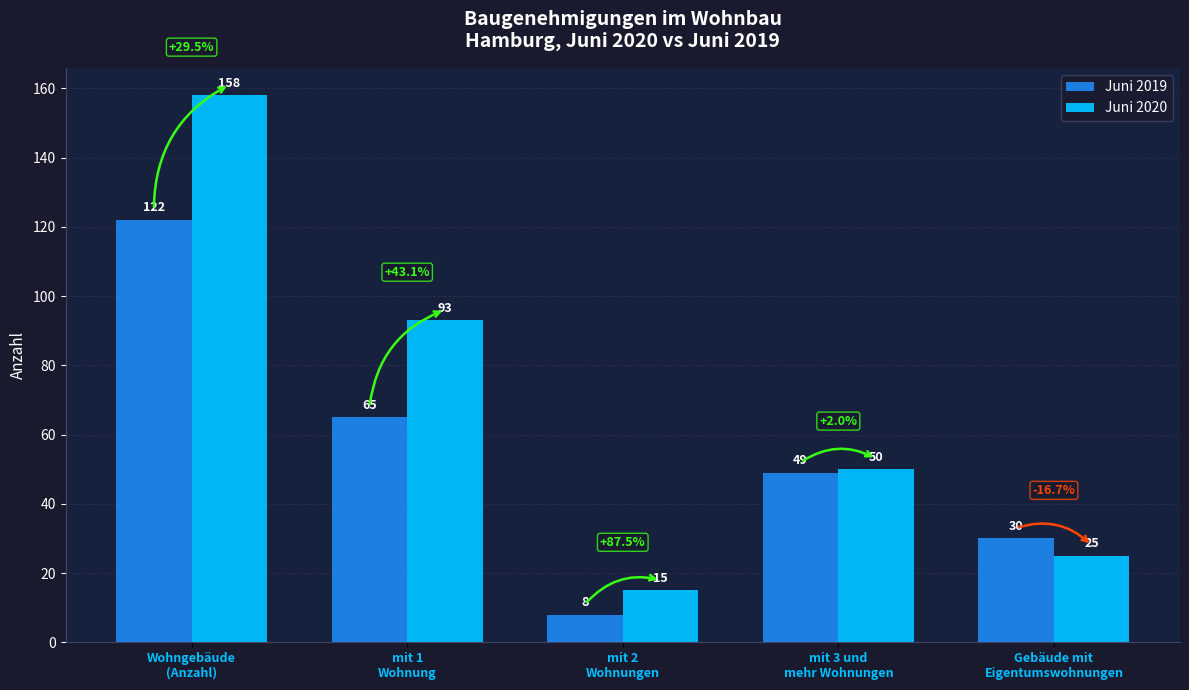

Rank the categories by Juni 2019 value from lowest to highest.

mit 2
Wohnungen, Gebäude mit
Eigentumswohnungen, mit 3 und
mehr Wohnungen, mit 1
Wohnung, Wohngebäude
(Anzahl)